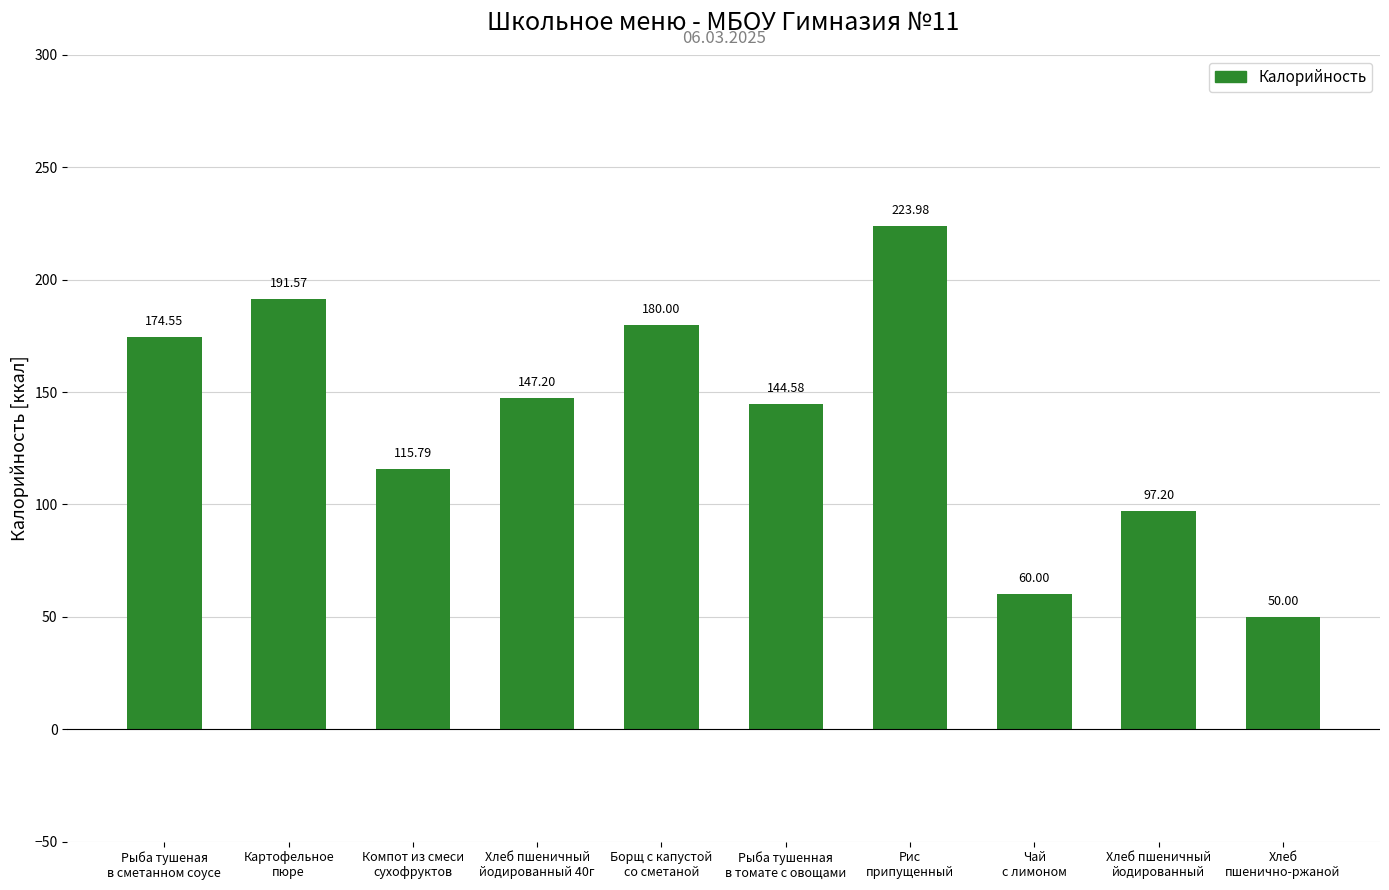

Are the bars horizontal?

No